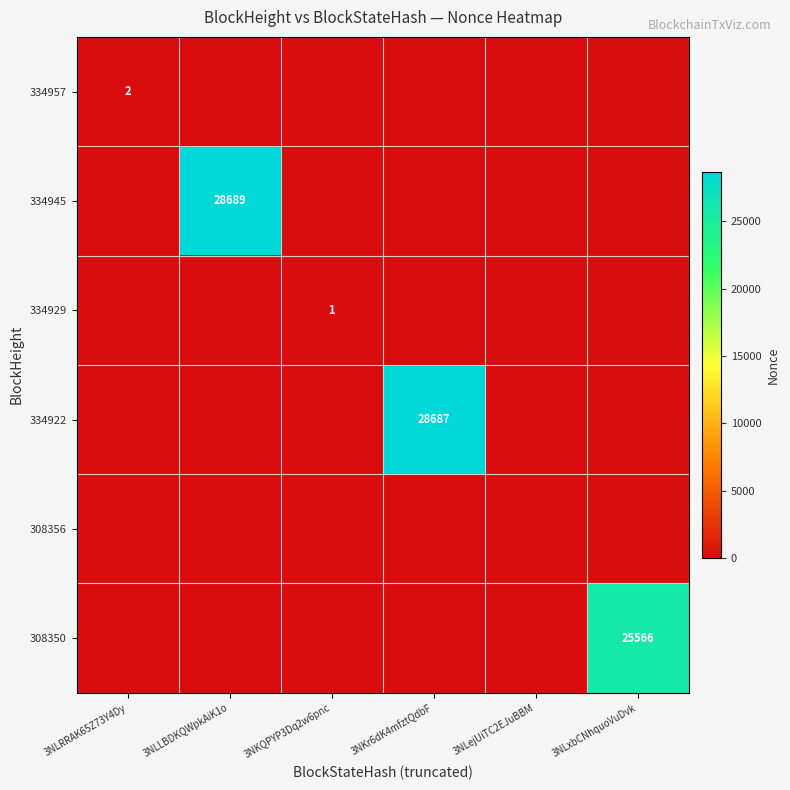

The 308350 series shows 25566 at 3NLxbCNhquoVuDvk. True or false?

True